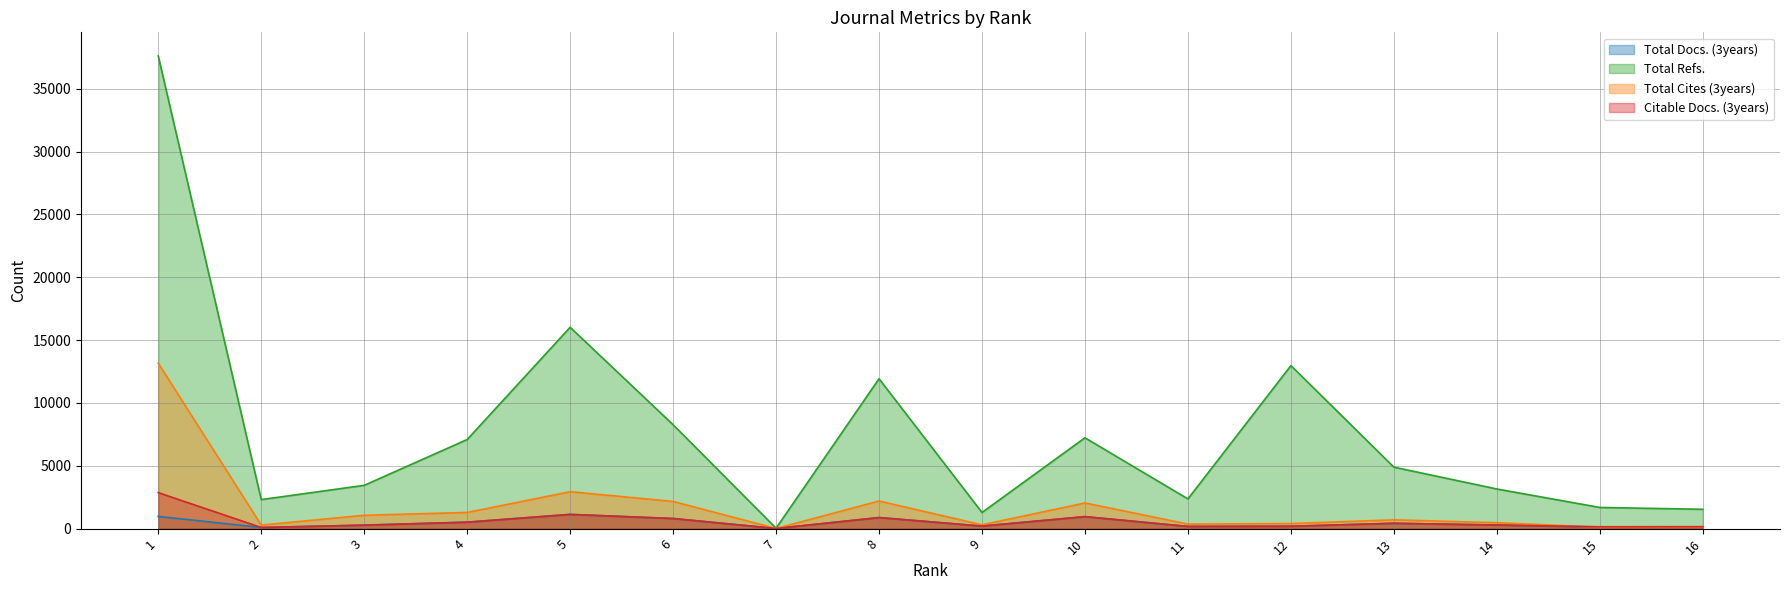

Which series changed the most between 4 and 15?

Total Refs.